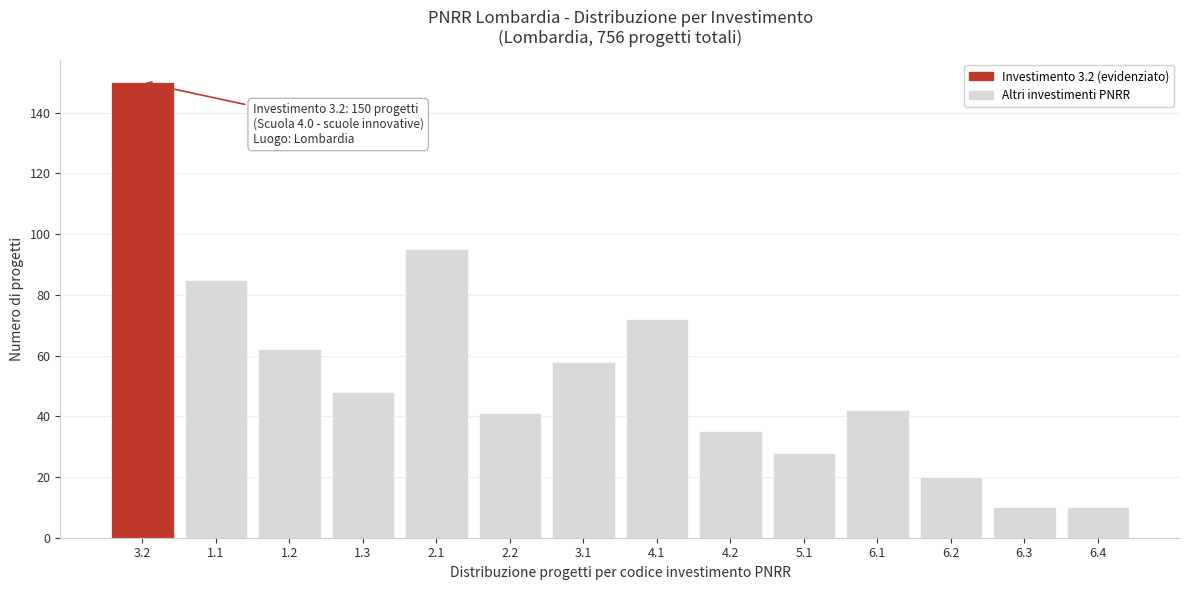

Reading right to left, what are all the values shown in this chart?

10	10	20	42	28	35	72	58	41	95	48	62	85	150